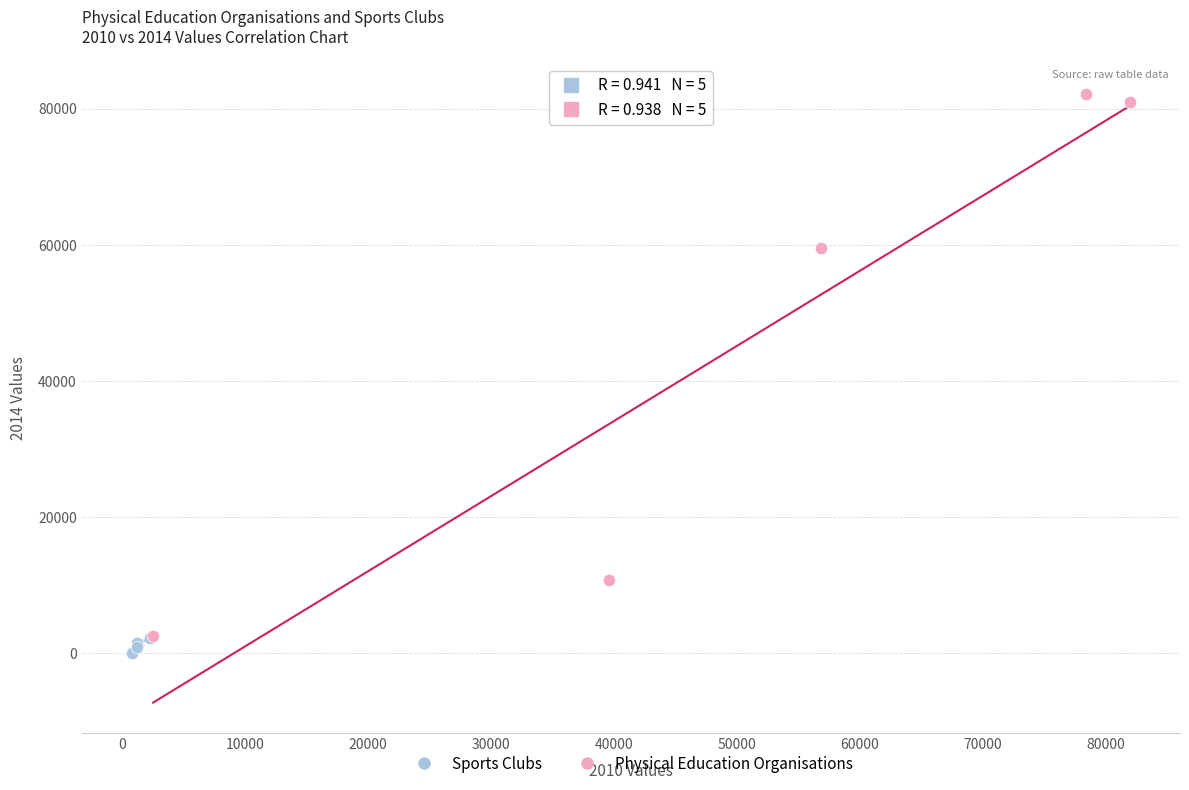

Which series has the widest spread of Y values?

Physical Education Organisations